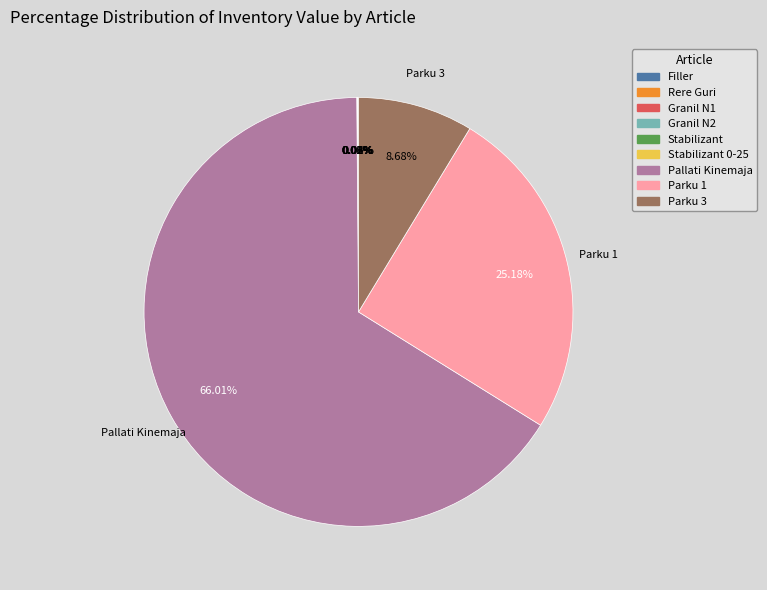

Is there any slice that represents more than half of the pie?

Yes